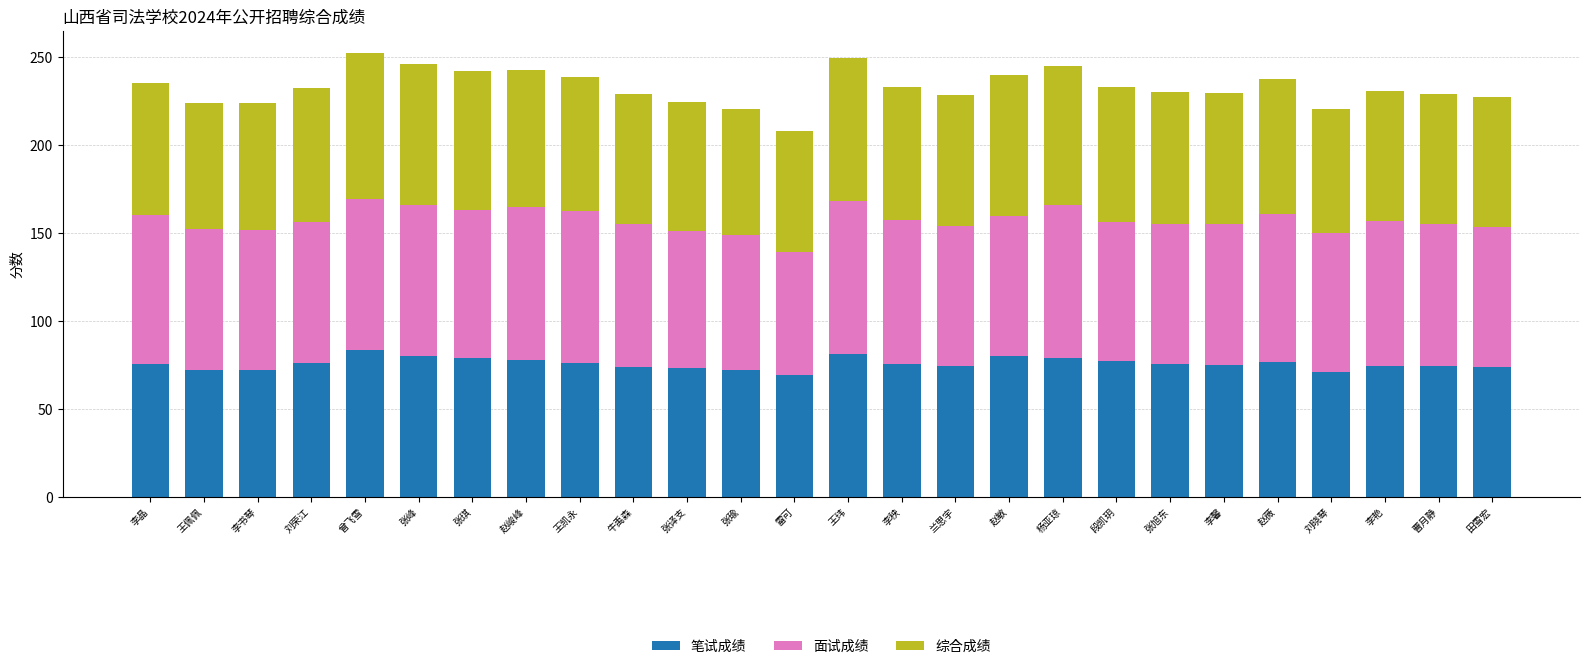

What value does the 笔试成绩 series have at 兰思宇?

74.5